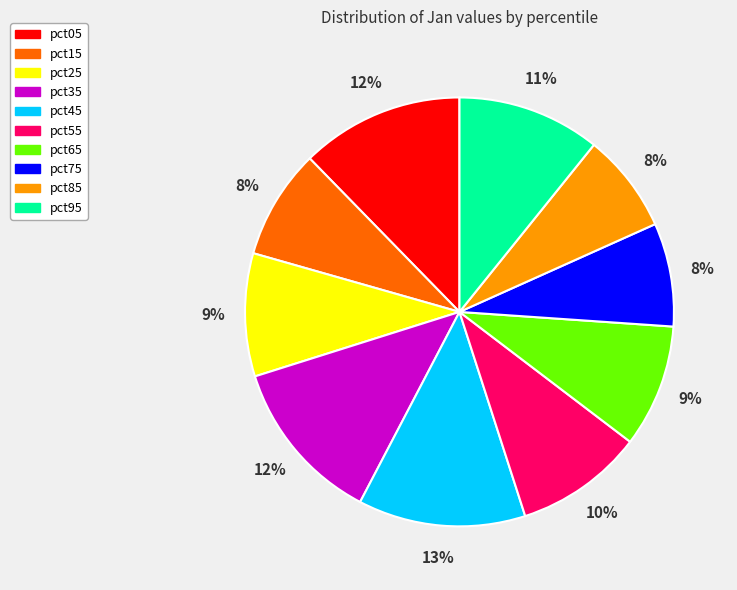

Is there any slice that represents more than half of the pie?

No